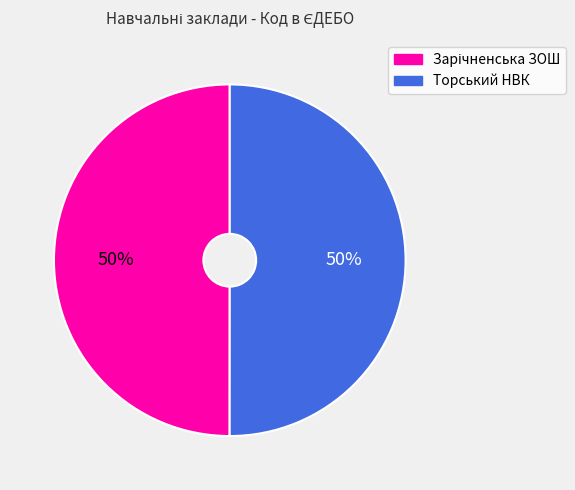

To the nearest percent, what portion does Торський НВК represent?

50%